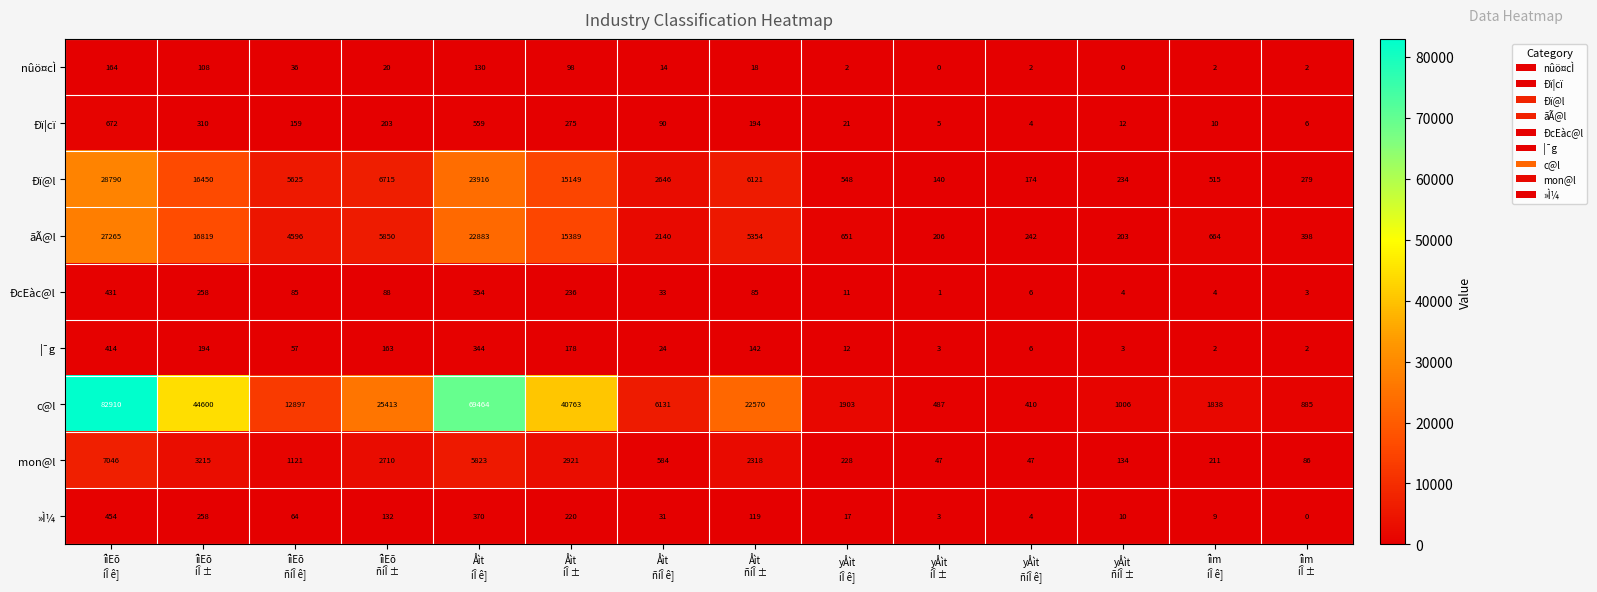

Which series has the largest total across all categories?

c@l